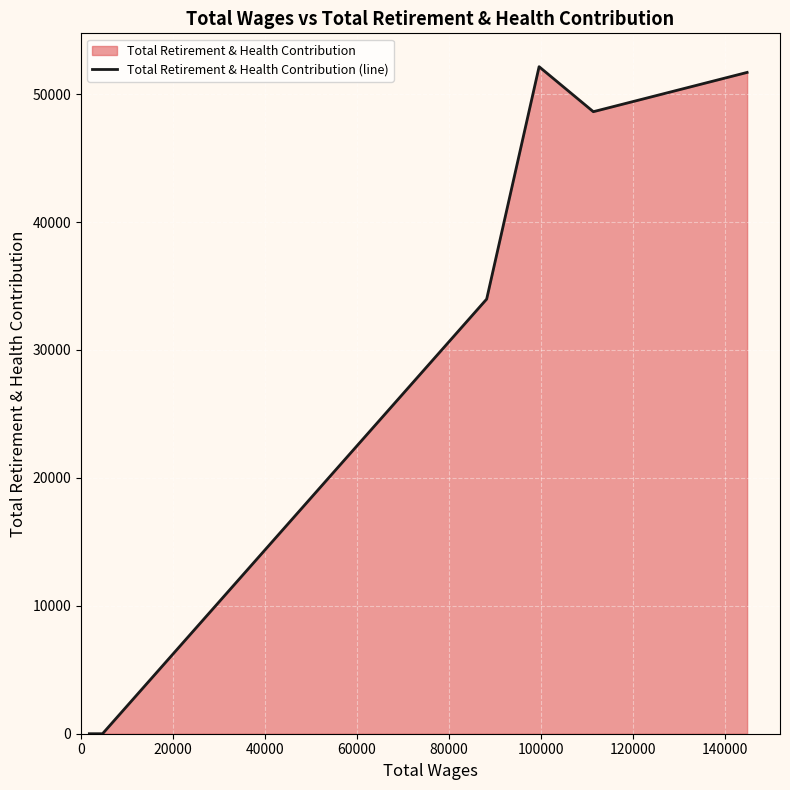

What is the average value?

31073